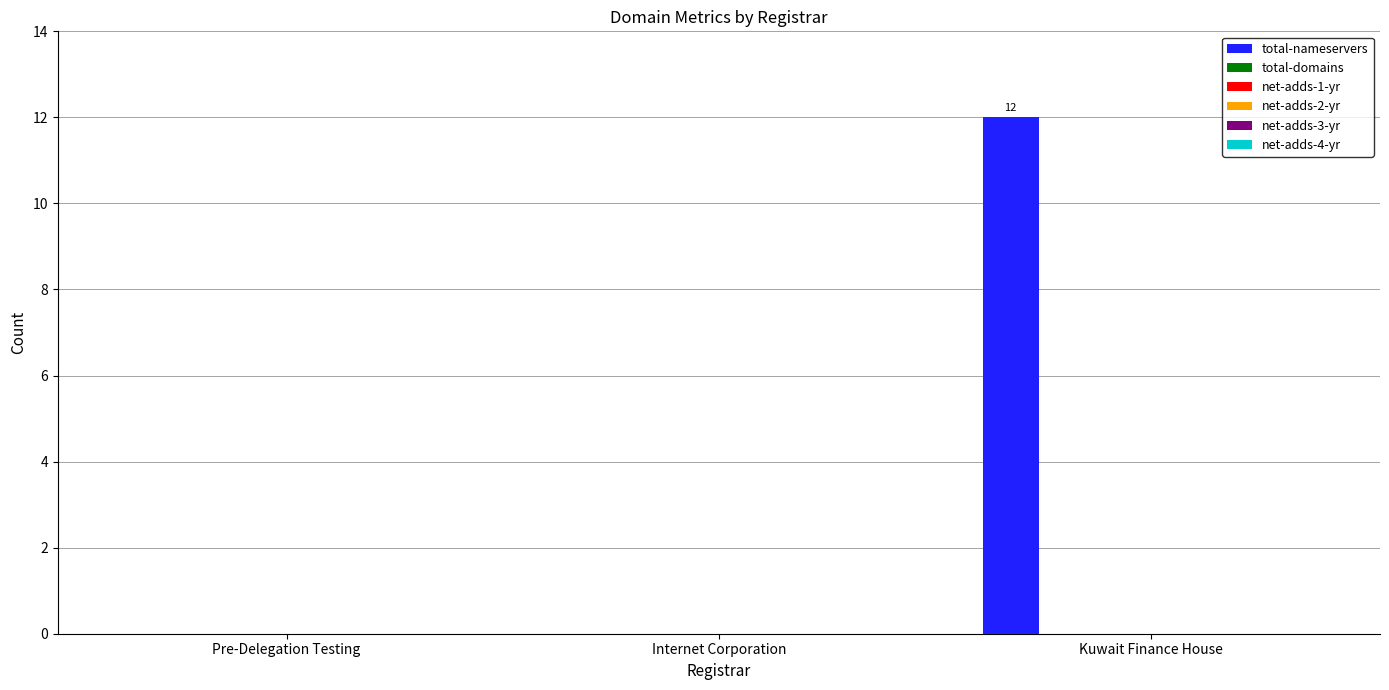

What is the maximum value shown in the chart?

12